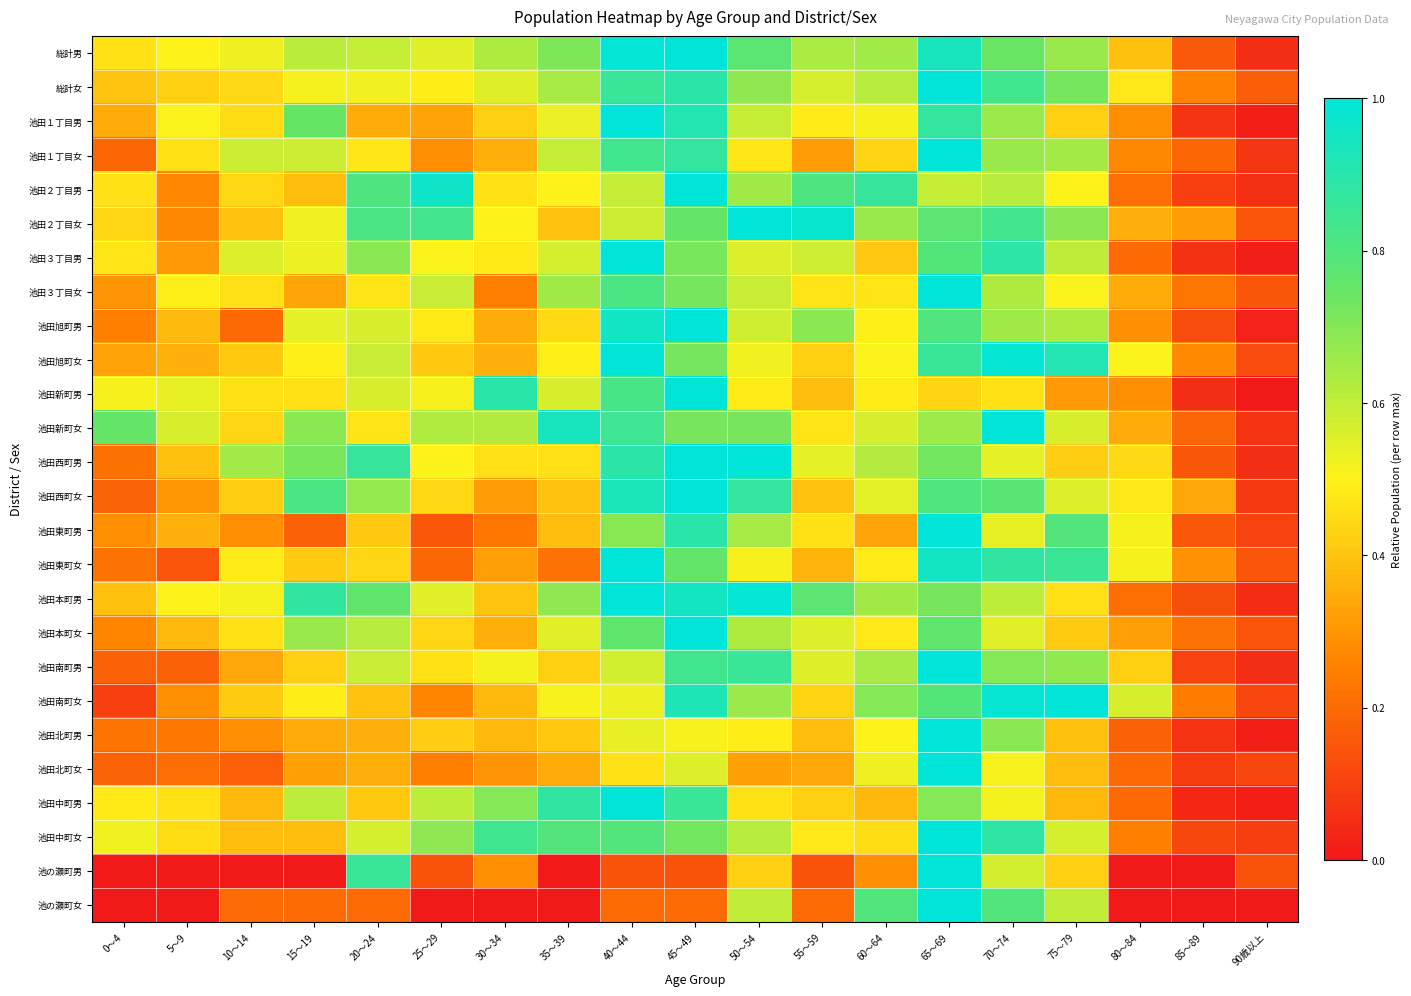

Reading left to right, extract all data points from this chart.

総計男: 0～4=0.5	5～9=0.5	10～14=0.5	15～19=0.6	20～24=0.6	25～29=0.5	30～34=0.6	35～39=0.7	40～44=1.0	45～49=1.0	50～54=0.8	55～59=0.6	60～64=0.6	65～69=0.9	70～74=0.7	75～79=0.7	80～84=0.4	85～89=0.2	90歳以上=0.1
総計女: 0～4=0.4	5～9=0.4	10～14=0.4	15～19=0.5	20～24=0.5	25～29=0.5	30～34=0.6	35～39=0.6	40～44=0.9	45～49=0.9	50～54=0.7	55～59=0.6	60～64=0.6	65～69=1.0	70～74=0.8	75～79=0.7	80～84=0.5	85～89=0.3	90歳以上=0.2
池田１丁目男: 0～4=0.3	5～9=0.5	10～14=0.5	15～19=0.7	20～24=0.3	25～29=0.3	30～34=0.4	35～39=0.5	40～44=1.0	45～49=0.9	50～54=0.6	55～59=0.5	60～64=0.5	65～69=0.9	70～74=0.7	75～79=0.4	80～84=0.3	85～89=0.1	90歳以上=0.0
池田１丁目女: 0～4=0.2	5～9=0.5	10～14=0.6	15～19=0.6	20～24=0.5	25～29=0.3	30～34=0.4	35～39=0.6	40～44=0.8	45～49=0.9	50～54=0.5	55～59=0.3	60～64=0.4	65～69=1.0	70～74=0.7	75～79=0.6	80～84=0.3	85～89=0.2	90歳以上=0.1
池田２丁目男: 0～4=0.5	5～9=0.3	10～14=0.4	15～19=0.4	20～24=0.8	25～29=1.0	30～34=0.5	35～39=0.5	40～44=0.6	45～49=1.0	50～54=0.7	55～59=0.8	60～64=0.9	65～69=0.6	70～74=0.6	75～79=0.5	80～84=0.2	85～89=0.1	90歳以上=0.1
池田２丁目女: 0～4=0.4	5～9=0.3	10～14=0.4	15～19=0.5	20～24=0.8	25～29=0.8	30～34=0.5	35～39=0.4	40～44=0.6	45～49=0.8	50～54=1.0	55～59=1.0	60～64=0.7	65～69=0.8	70～74=0.8	75～79=0.7	80～84=0.4	85～89=0.3	90歳以上=0.1
池田３丁目男: 0～4=0.5	5～9=0.3	10～14=0.6	15～19=0.5	20～24=0.7	25～29=0.5	30～34=0.5	35～39=0.6	40～44=1.0	45～49=0.7	50～54=0.6	55～59=0.6	60～64=0.4	65～69=0.8	70～74=0.9	75～79=0.6	80～84=0.2	85～89=0.1	90歳以上=0.0
池田３丁目女: 0～4=0.3	5～9=0.5	10～14=0.5	15～19=0.3	20～24=0.5	25～29=0.6	30～34=0.3	35～39=0.7	40～44=0.8	45～49=0.7	50～54=0.6	55～59=0.5	60～64=0.5	65～69=1.0	70～74=0.6	75～79=0.5	80～84=0.3	85～89=0.2	90歳以上=0.1
池田旭町男: 0～4=0.3	5～9=0.4	10～14=0.2	15～19=0.5	20～24=0.6	25～29=0.5	30～34=0.3	35～39=0.4	40～44=1.0	45～49=1.0	50～54=0.6	55～59=0.7	60～64=0.5	65～69=0.8	70～74=0.7	75～79=0.6	80～84=0.3	85～89=0.1	90歳以上=0.0
池田旭町女: 0～4=0.3	5～9=0.4	10～14=0.4	15～19=0.5	20～24=0.6	25～29=0.4	30～34=0.4	35～39=0.5	40～44=1.0	45～49=0.7	50～54=0.5	55～59=0.4	60～64=0.5	65～69=0.9	70～74=1.0	75～79=0.9	80～84=0.5	85～89=0.3	90歳以上=0.1
池田新町男: 0～4=0.5	5～9=0.5	10～14=0.5	15～19=0.5	20～24=0.6	25～29=0.5	30～34=0.9	35～39=0.6	40～44=0.8	45～49=1.0	50～54=0.5	55～59=0.4	60～64=0.5	65～69=0.4	70～74=0.5	75～79=0.3	80～84=0.3	85～89=0.1	90歳以上=0.0
池田新町女: 0～4=0.8	5～9=0.6	10～14=0.4	15～19=0.7	20～24=0.5	25～29=0.6	30～34=0.6	35～39=0.9	40～44=0.8	45～49=0.7	50～54=0.7	55～59=0.5	60～64=0.6	65～69=0.7	70～74=1.0	75～79=0.6	80～84=0.3	85～89=0.2	90歳以上=0.1
池田西町男: 0～4=0.2	5～9=0.4	10～14=0.6	15～19=0.7	20～24=0.9	25～29=0.5	30～34=0.5	35～39=0.5	40～44=0.9	45～49=1.0	50～54=1.0	55～59=0.5	60～64=0.6	65～69=0.7	70～74=0.5	75～79=0.4	80～84=0.4	85～89=0.1	90歳以上=0.1
池田西町女: 0～4=0.2	5～9=0.3	10～14=0.4	15～19=0.8	20～24=0.7	25～29=0.4	30～34=0.3	35～39=0.4	40～44=0.9	45～49=1.0	50～54=0.9	55～59=0.4	60～64=0.5	65～69=0.8	70～74=0.8	75～79=0.6	80～84=0.5	85～89=0.3	90歳以上=0.1
池田東町男: 0～4=0.3	5～9=0.4	10～14=0.3	15～19=0.2	20～24=0.4	25～29=0.2	30～34=0.2	35～39=0.4	40～44=0.7	45～49=0.9	50～54=0.6	55～59=0.5	60～64=0.3	65～69=1.0	70～74=0.5	75～79=0.8	80～84=0.5	85～89=0.2	90歳以上=0.1
池田東町女: 0～4=0.2	5～9=0.1	10～14=0.5	15～19=0.4	20～24=0.4	25～29=0.2	30～34=0.3	35～39=0.2	40～44=1.0	45～49=0.8	50～54=0.5	55～59=0.4	60～64=0.5	65～69=1.0	70～74=0.9	75～79=0.9	80～84=0.5	85～89=0.3	90歳以上=0.1
池田本町男: 0～4=0.4	5～9=0.5	10～14=0.5	15～19=0.9	20～24=0.8	25～29=0.5	30～34=0.4	35～39=0.7	40～44=1.0	45～49=1.0	50～54=1.0	55～59=0.8	60～64=0.7	65～69=0.7	70～74=0.6	75～79=0.5	80～84=0.2	85～89=0.1	90歳以上=0.0
池田本町女: 0～4=0.3	5～9=0.4	10～14=0.5	15～19=0.7	20～24=0.6	25～29=0.4	30～34=0.4	35～39=0.5	40～44=0.8	45～49=1.0	50～54=0.6	55～59=0.6	60～64=0.5	65～69=0.8	70～74=0.5	75～79=0.4	80～84=0.3	85～89=0.2	90歳以上=0.1
池田南町男: 0～4=0.2	5～9=0.2	10～14=0.3	15～19=0.4	20～24=0.6	25～29=0.5	30～34=0.5	35～39=0.4	40～44=0.6	45～49=0.8	50～54=0.9	55～59=0.6	60～64=0.6	65～69=1.0	70～74=0.7	75～79=0.7	80～84=0.4	85～89=0.1	90歳以上=0.1
池田南町女: 0～4=0.1	5～9=0.3	10～14=0.4	15～19=0.5	20～24=0.4	25～29=0.3	30～34=0.4	35～39=0.5	40～44=0.5	45～49=0.9	50～54=0.7	55～59=0.4	60～64=0.7	65～69=0.8	70～74=1.0	75～79=1.0	80～84=0.6	85～89=0.2	90歳以上=0.1
池田北町男: 0～4=0.2	5～9=0.2	10～14=0.3	15～19=0.3	20～24=0.4	25～29=0.4	30～34=0.4	35～39=0.4	40～44=0.5	45～49=0.5	50～54=0.5	55～59=0.4	60～64=0.5	65～69=1.0	70～74=0.7	75～79=0.4	80～84=0.2	85～89=0.1	90歳以上=0.0
池田北町女: 0～4=0.2	5～9=0.2	10～14=0.2	15～19=0.3	20～24=0.4	25～29=0.2	30～34=0.3	35～39=0.3	40～44=0.5	45～49=0.6	50～54=0.3	55～59=0.3	60～64=0.5	65～69=1.0	70～74=0.5	75～79=0.4	80～84=0.2	85～89=0.1	90歳以上=0.1
池田中町男: 0～4=0.5	5～9=0.5	10～14=0.4	15～19=0.6	20～24=0.4	25～29=0.6	30～34=0.7	35～39=0.9	40～44=1.0	45～49=0.9	50～54=0.5	55～59=0.4	60～64=0.4	65～69=0.7	70～74=0.5	75～79=0.4	80～84=0.2	85～89=0.0	90歳以上=0.0
池田中町女: 0～4=0.5	5～9=0.5	10～14=0.4	15～19=0.4	20～24=0.6	25～29=0.7	30～34=0.8	35～39=0.8	40～44=0.8	45～49=0.7	50～54=0.6	55～59=0.5	60～64=0.5	65～69=1.0	70～74=0.9	75～79=0.6	80～84=0.2	85～89=0.1	90歳以上=0.1
池の瀬町男: 0～4=0.0	5～9=0.0	10～14=0.0	15～19=0.0	20～24=0.9	25～29=0.1	30～34=0.3	35～39=0.0	40～44=0.1	45～49=0.1	50～54=0.4	55～59=0.1	60～64=0.3	65～69=1.0	70～74=0.6	75～79=0.4	80～84=0.0	85～89=0.0	90歳以上=0.1
池の瀬町女: 0～4=0.0	5～9=0.0	10～14=0.2	15～19=0.2	20～24=0.2	25～29=0.0	30～34=0.0	35～39=0.0	40～44=0.2	45～49=0.2	50～54=0.6	55～59=0.2	60～64=0.8	65～69=1.0	70～74=0.8	75～79=0.6	80～84=0.0	85～89=0.0	90歳以上=0.0